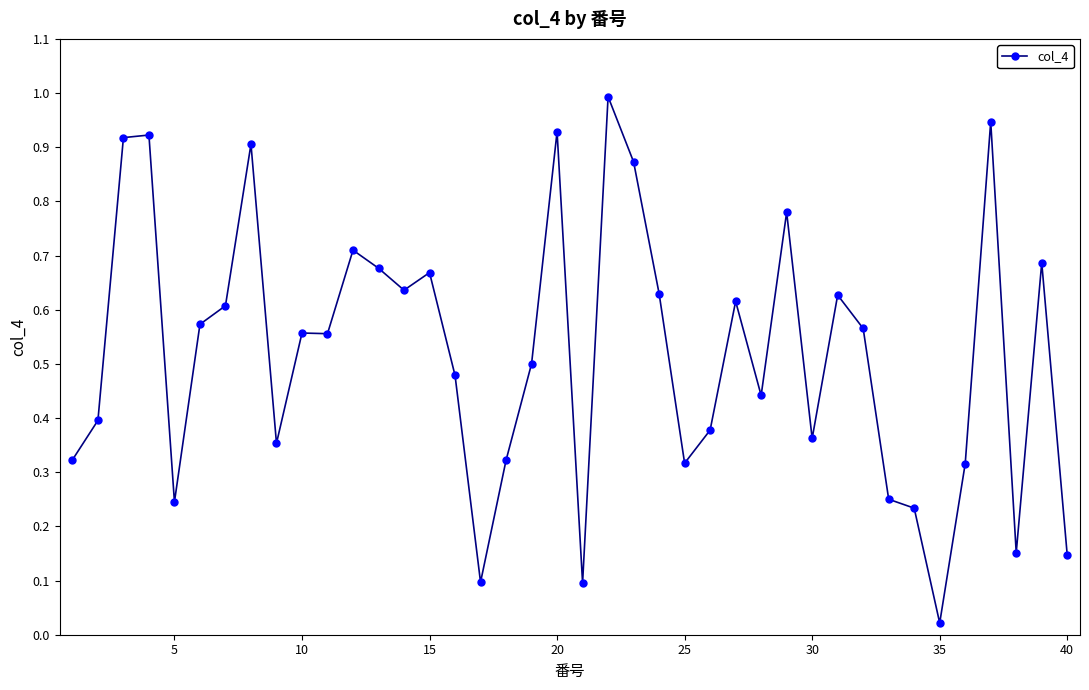

What is the difference between the maximum and minimum values?

1.0